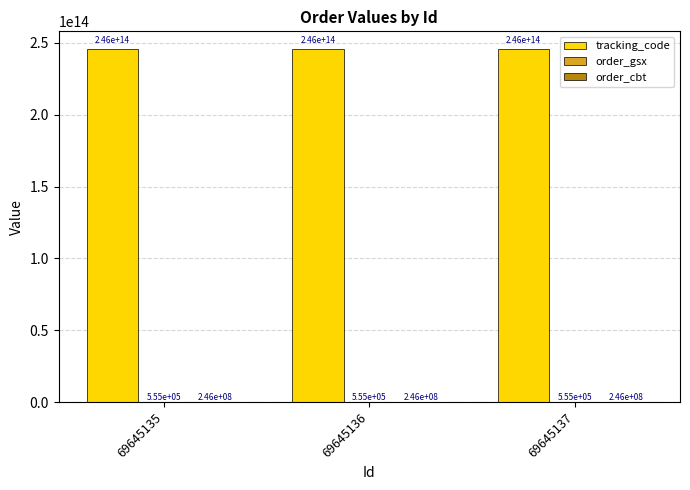

At which label is tracking_code closest to 245827112555180?

69645135